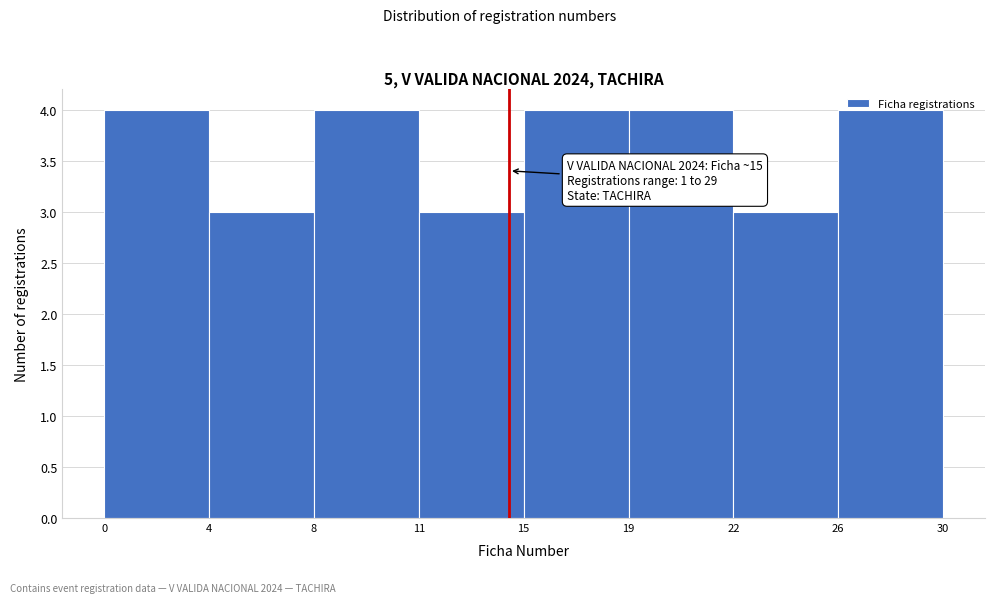

What is the approximate value at 8?

4